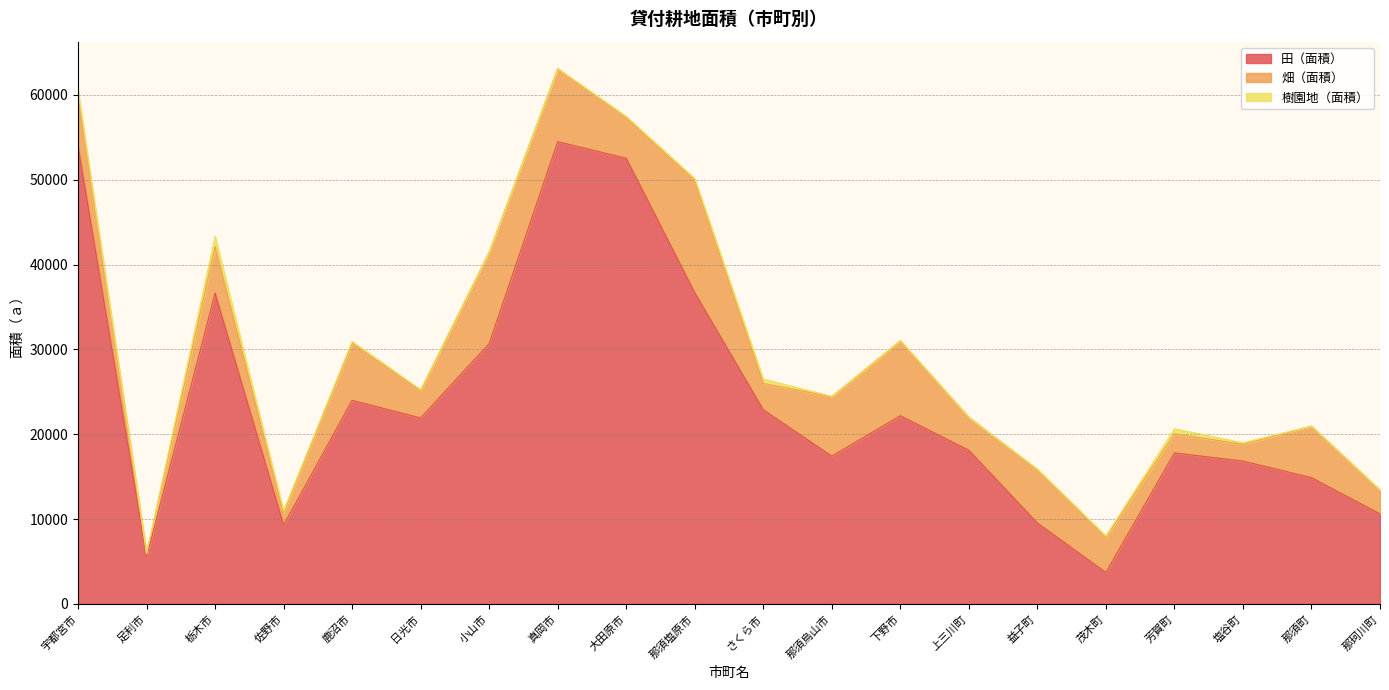

What is the label of the 4th point from the right?

芳賀町